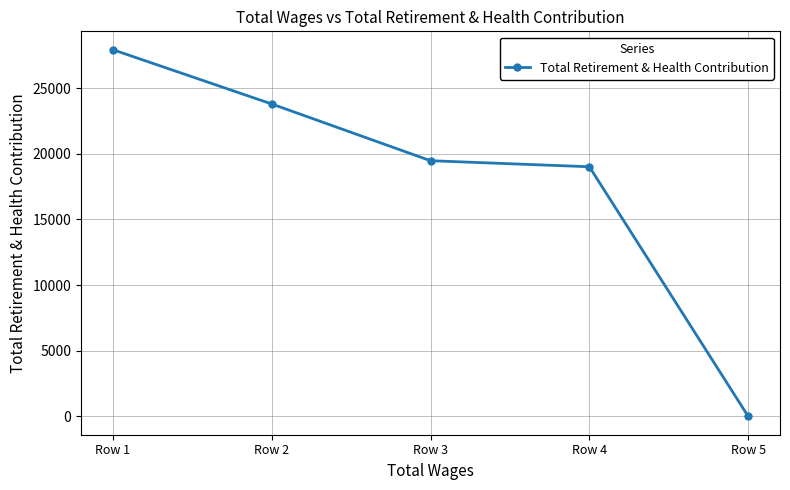

Which label corresponds to the largest value in the chart?

Row 1